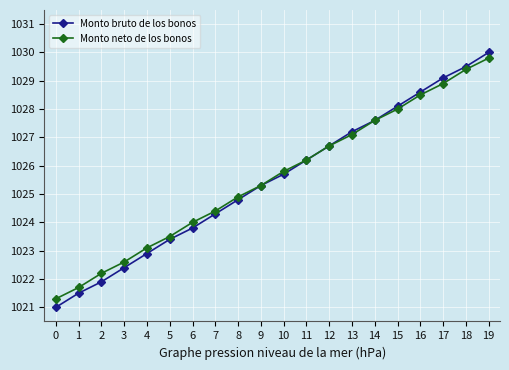

The Monto neto de los bonos series shows 1529.0 at 2. True or false?

False